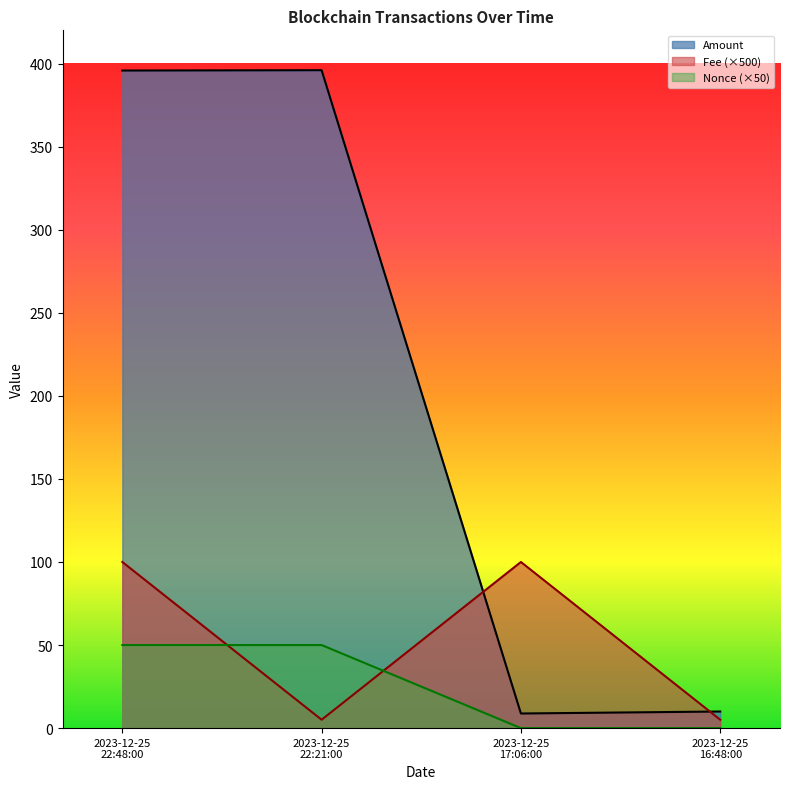

At 2023-12-25 22:48:00, list the series in order from smallest to largest.

Nonce, Fee, Amount